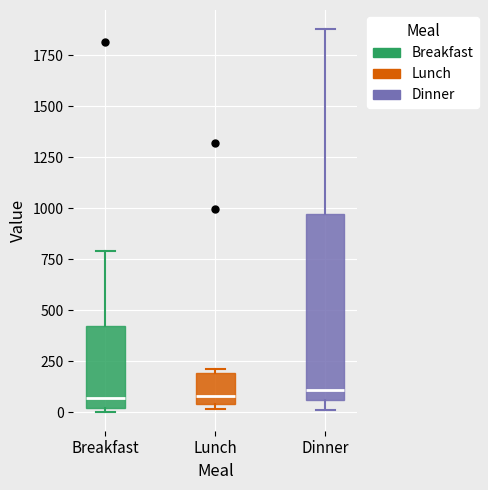

Which box is the tallest, from its lower edge to its upper edge?

Dinner